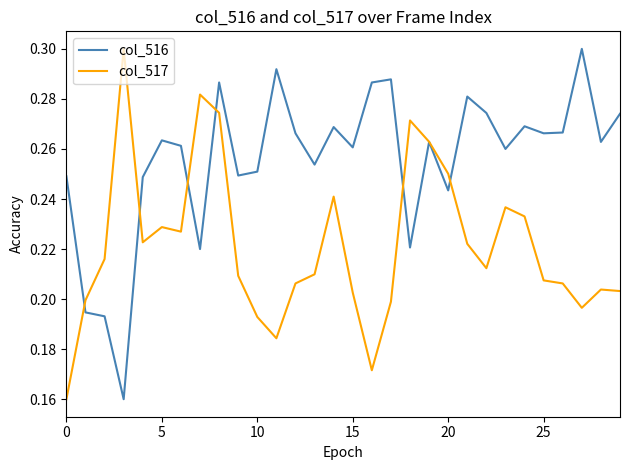

Rank the series by their average value, from lowest to highest.

col_517, col_516